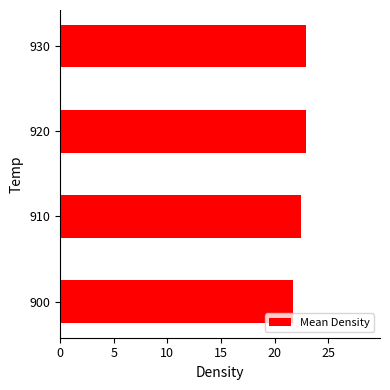

What is the change in value from 900 to 920?

+1.2